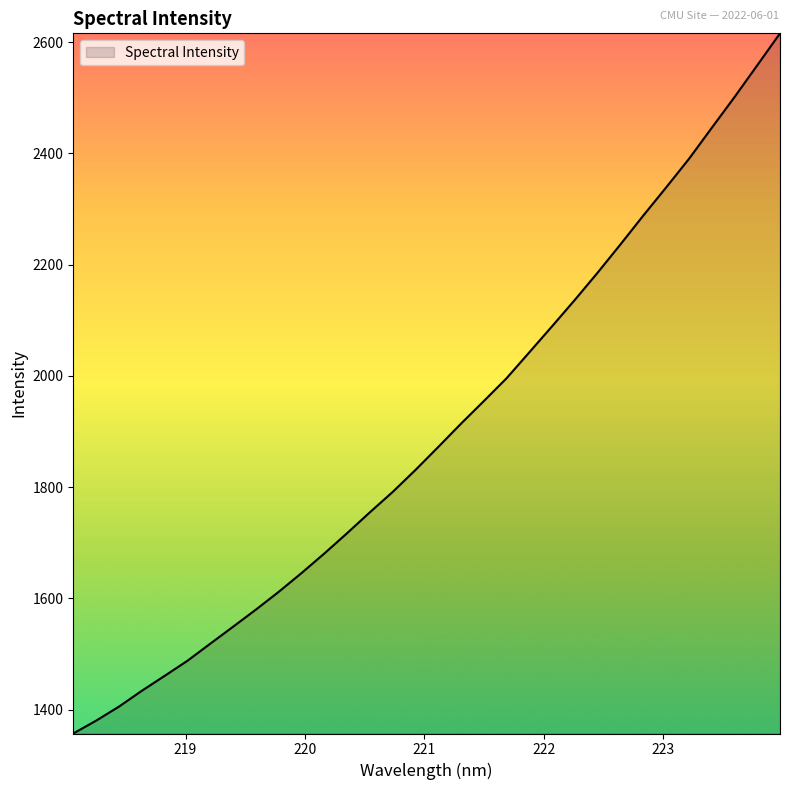

What is the difference between the maximum and minimum values?

1258.5